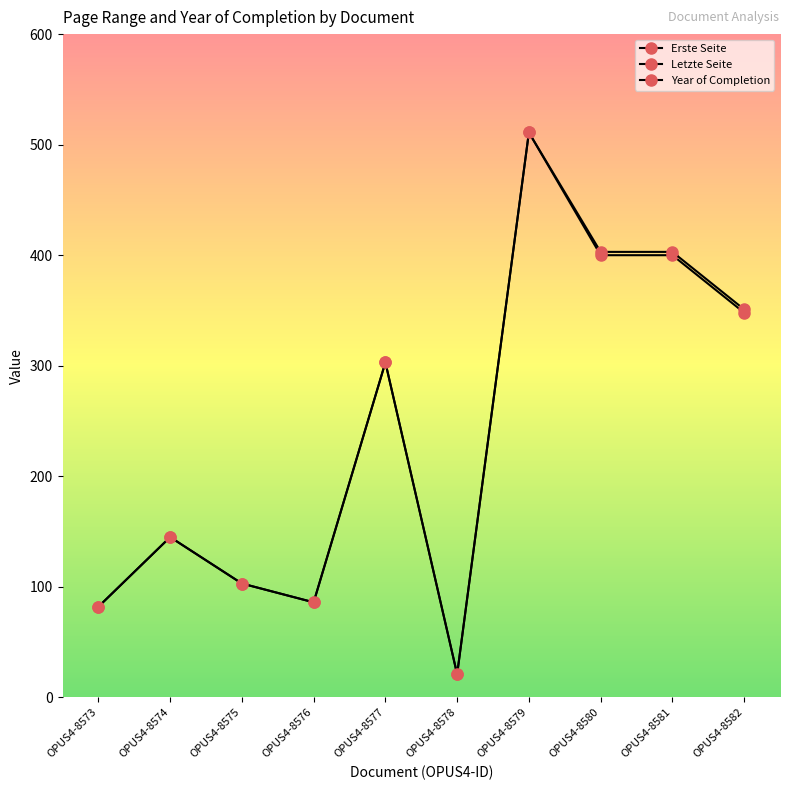

What is the value of the Letzte Seite point at the 1st from the left?

82